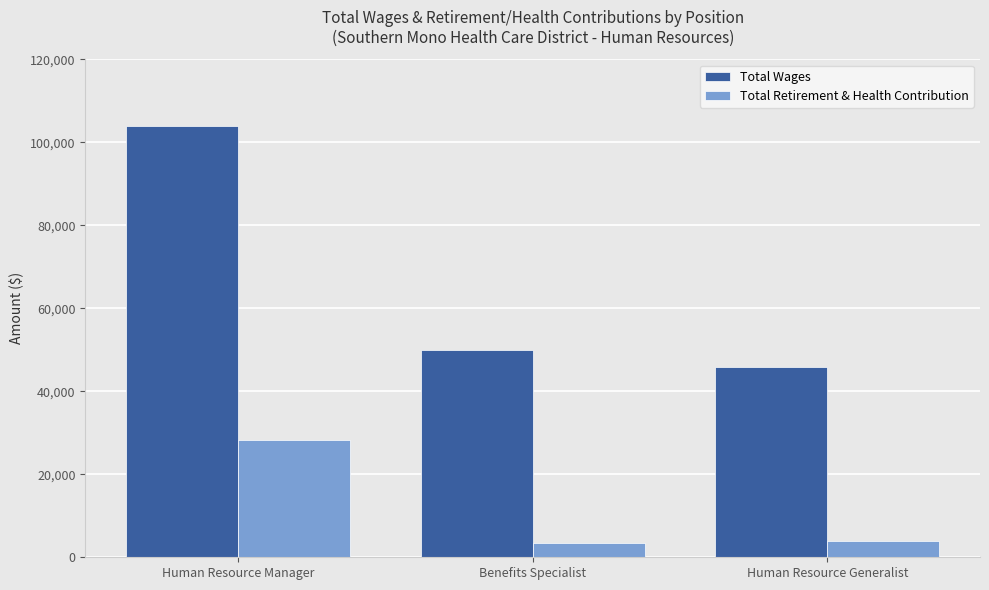

What is the difference between the second highest and minimum values in the Total Retirement & Health Contribution series?

492